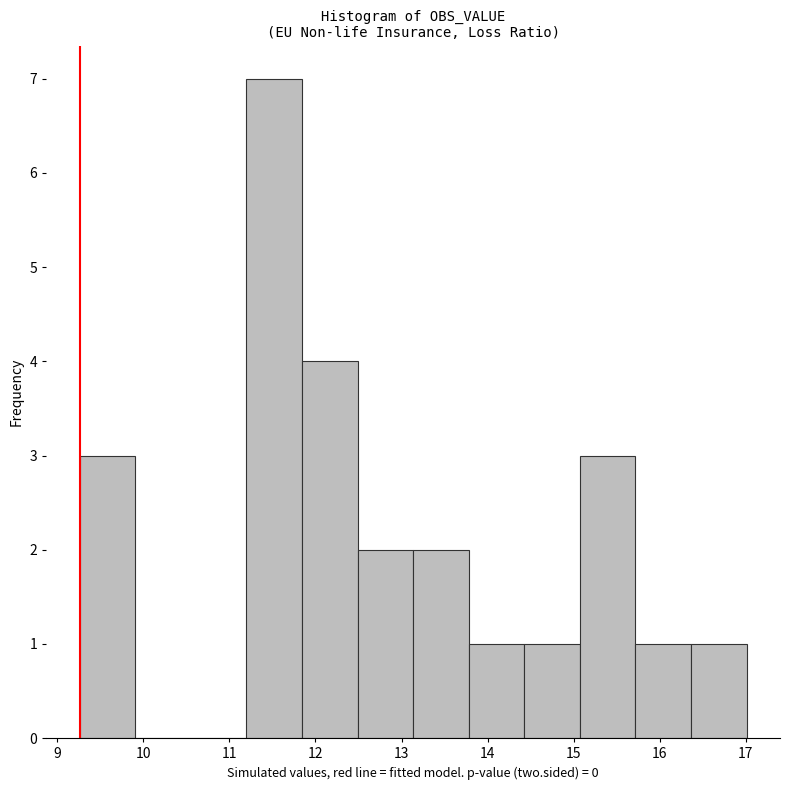

Over which range of the x-axis is the bar tallest?

11.2 to 11.8